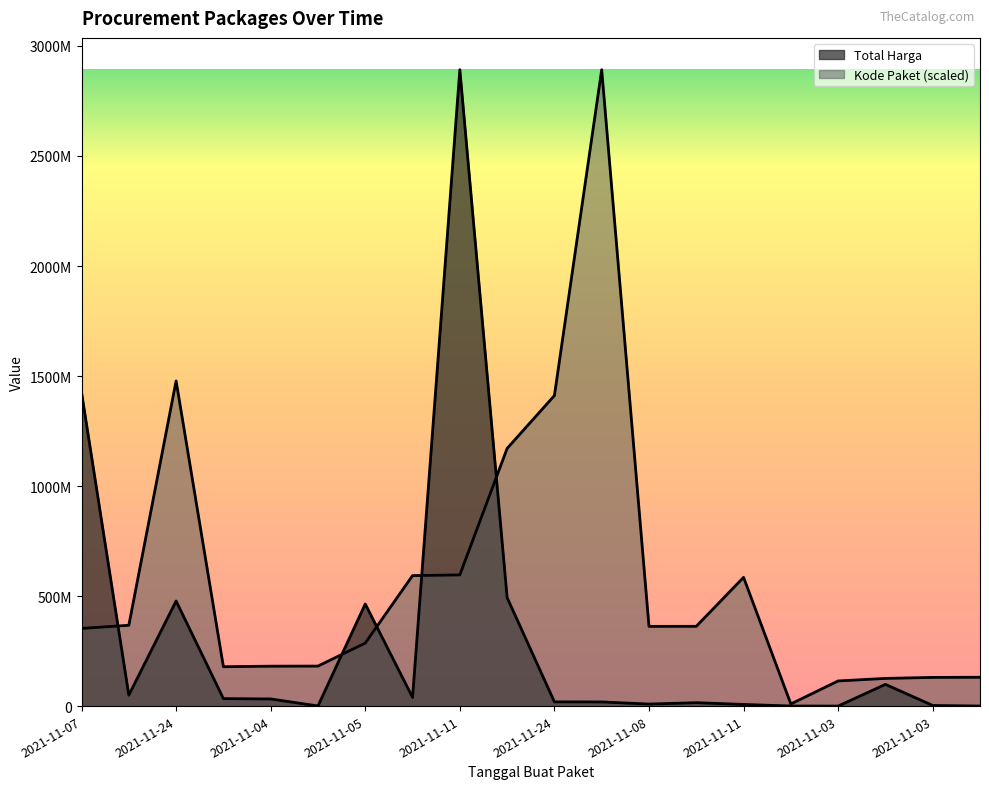

What is the highest value of the Total Harga series?

2892122000.0